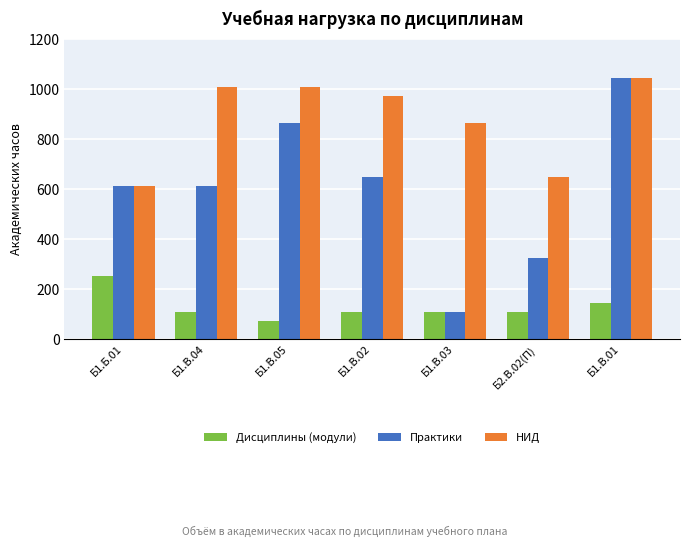

Is it true that НИД equals 1008 at Б1.В.05?

True